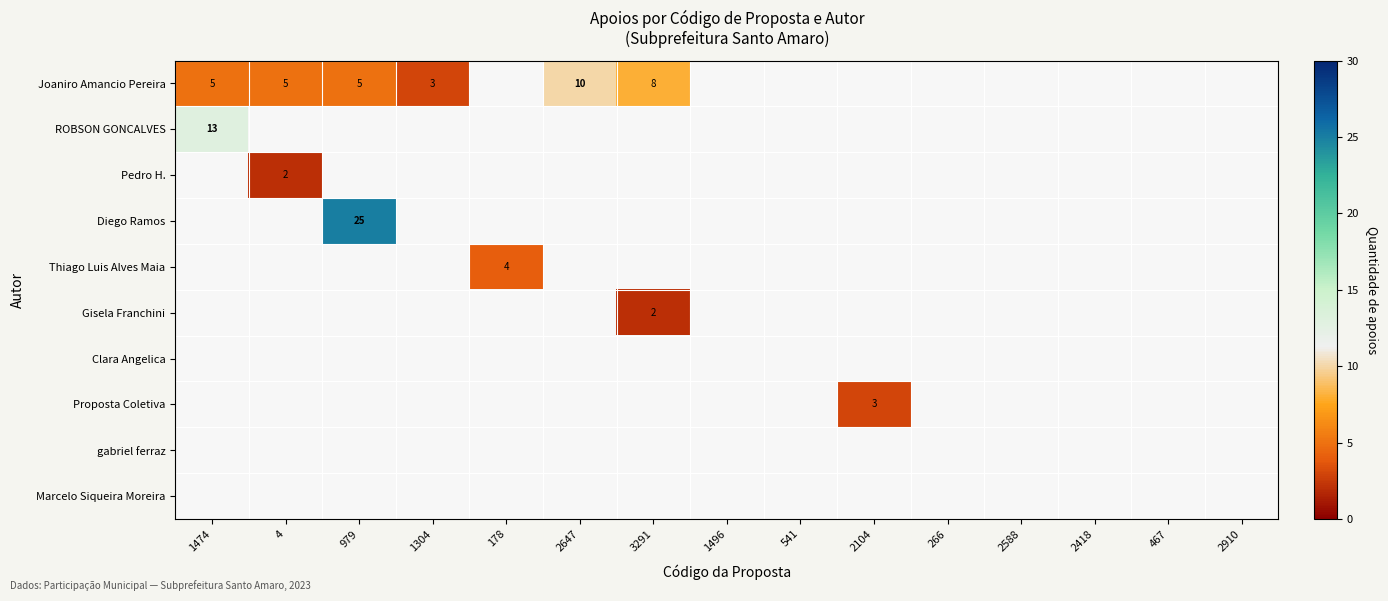

Where is Joaniro Amancio Pereira nearest to the value 6?

1474